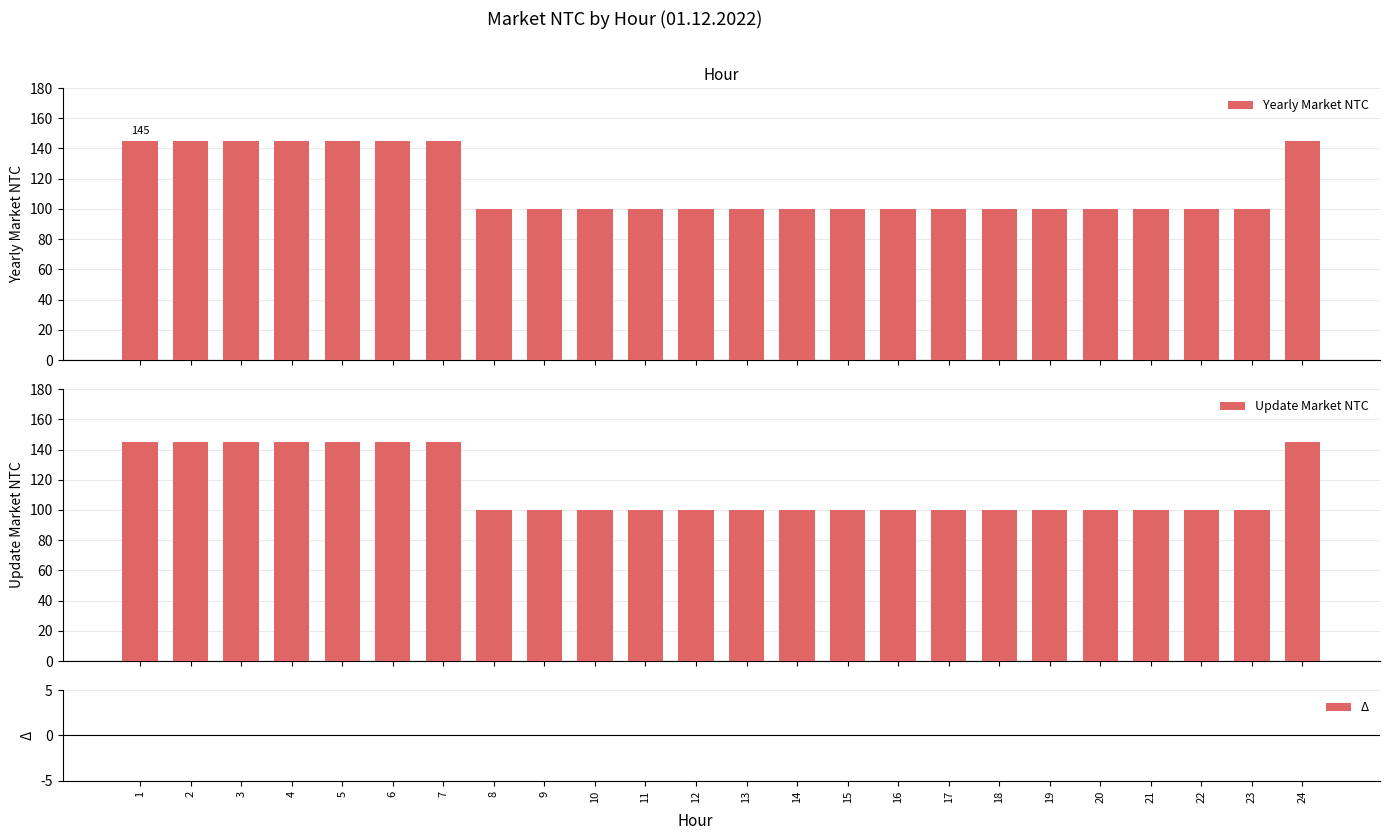

What is the difference between the maximum and minimum values in the Yearly Market NTC series?

45